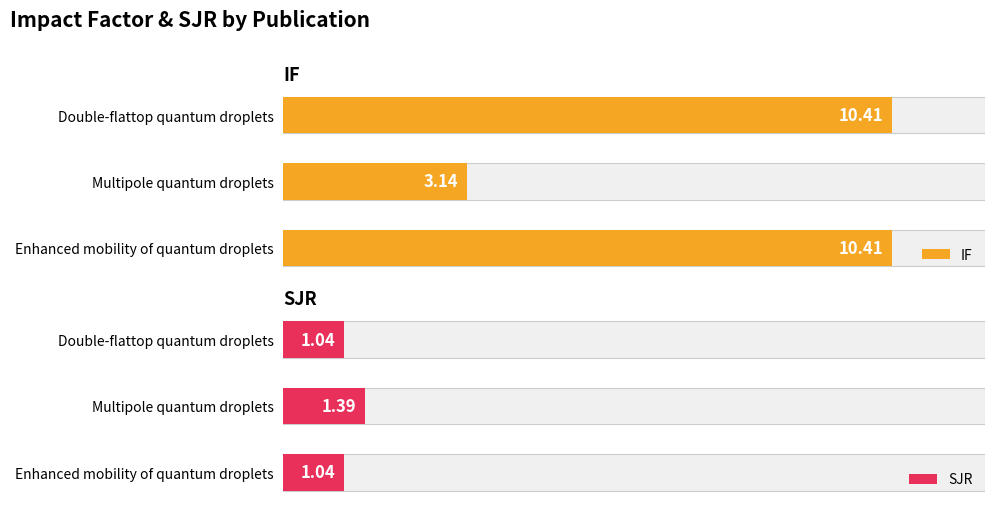

The value of SJR at Double-flattop quantum droplets is 1.0. True or false?

True